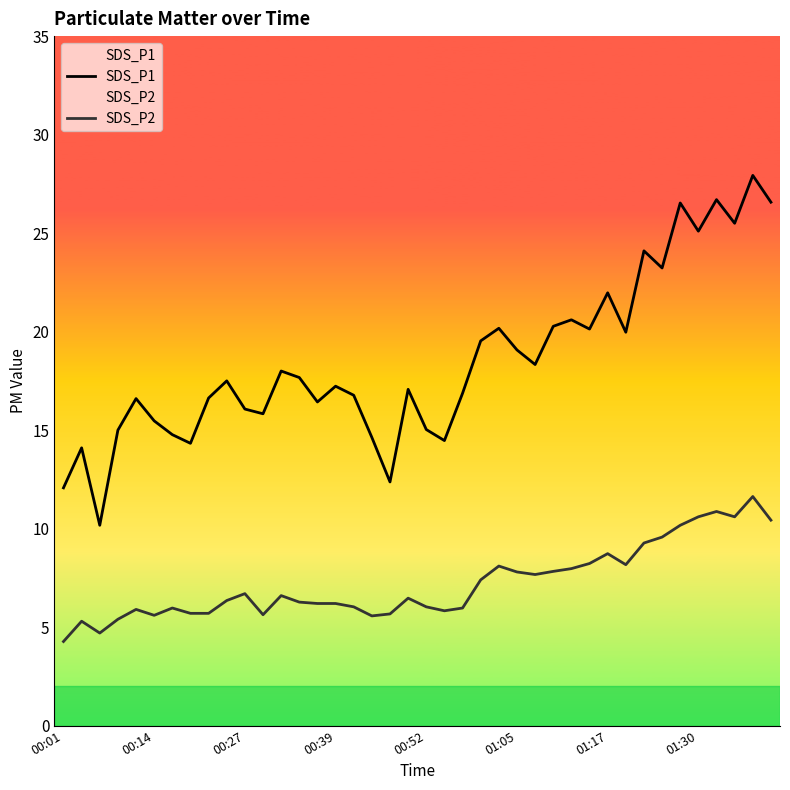

The value of SDS_P1 at 00:52 is 15.0. True or false?

True